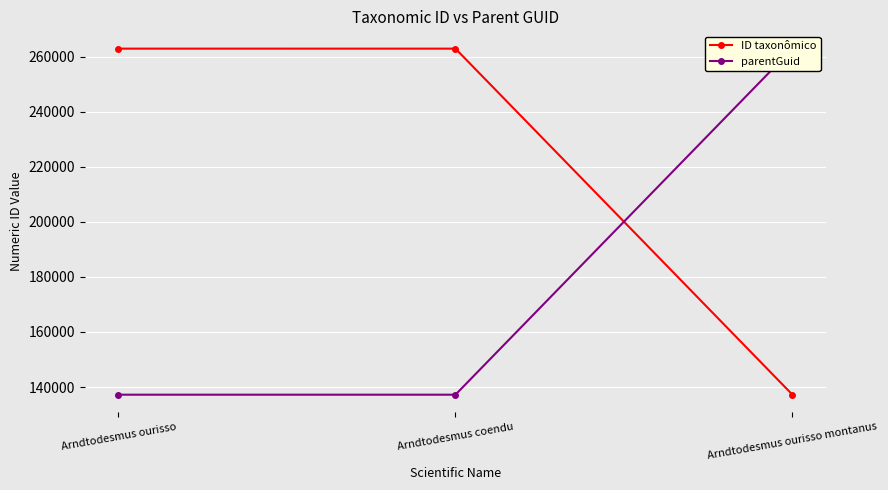

What is the highest value of the parentGuid series?

262872